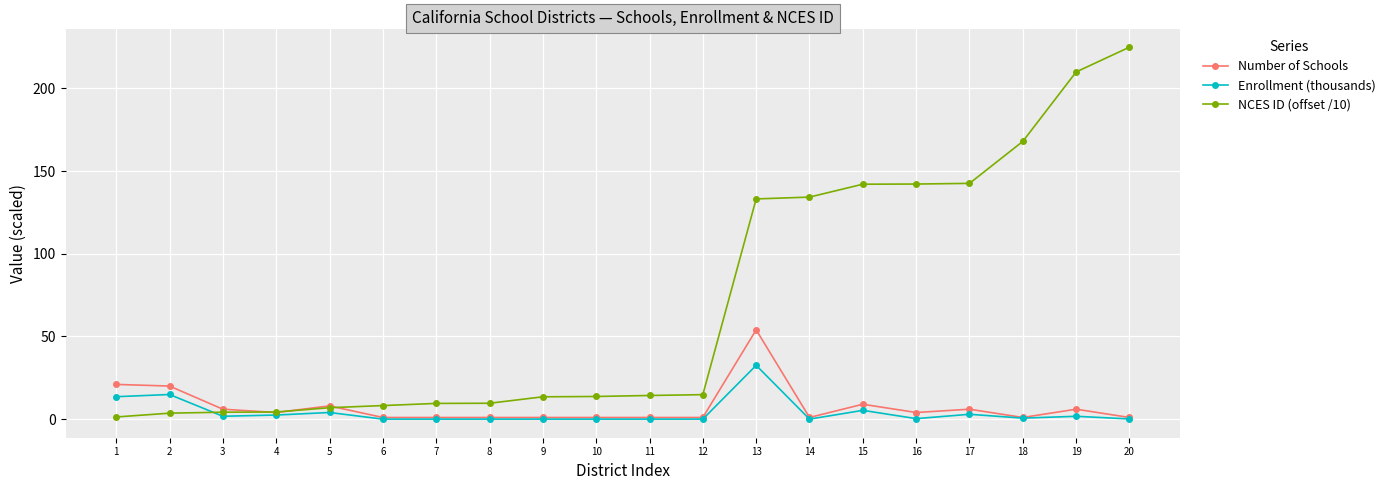

What is the difference between the maximum and minimum values in the Enrollment (thousands) series?

32.5